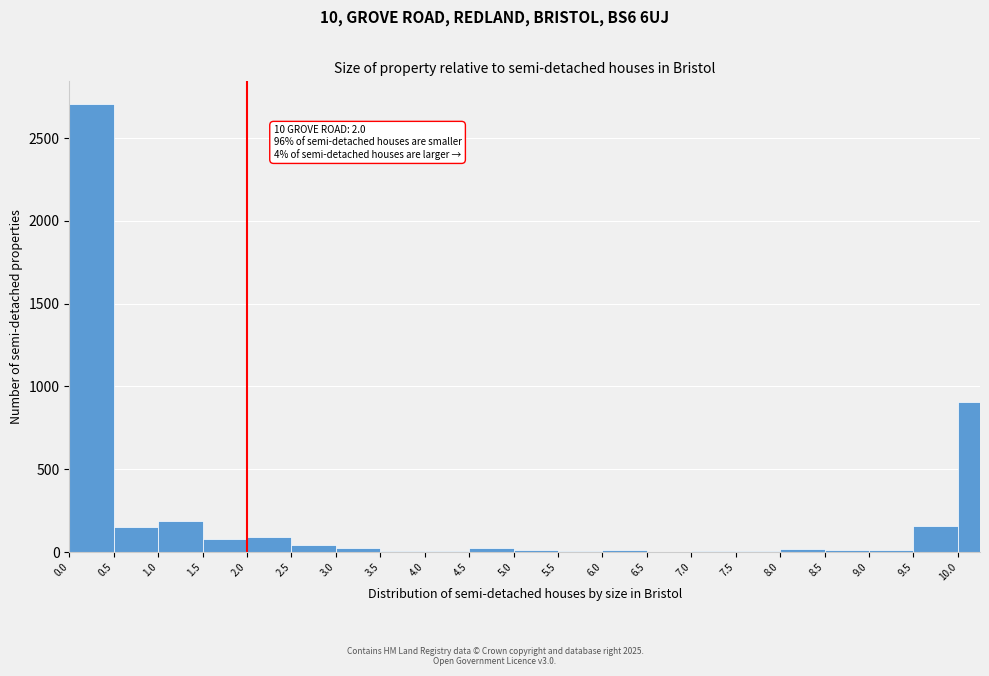

Which range on the x-axis has the tallest bar?

0.00 to 0.50